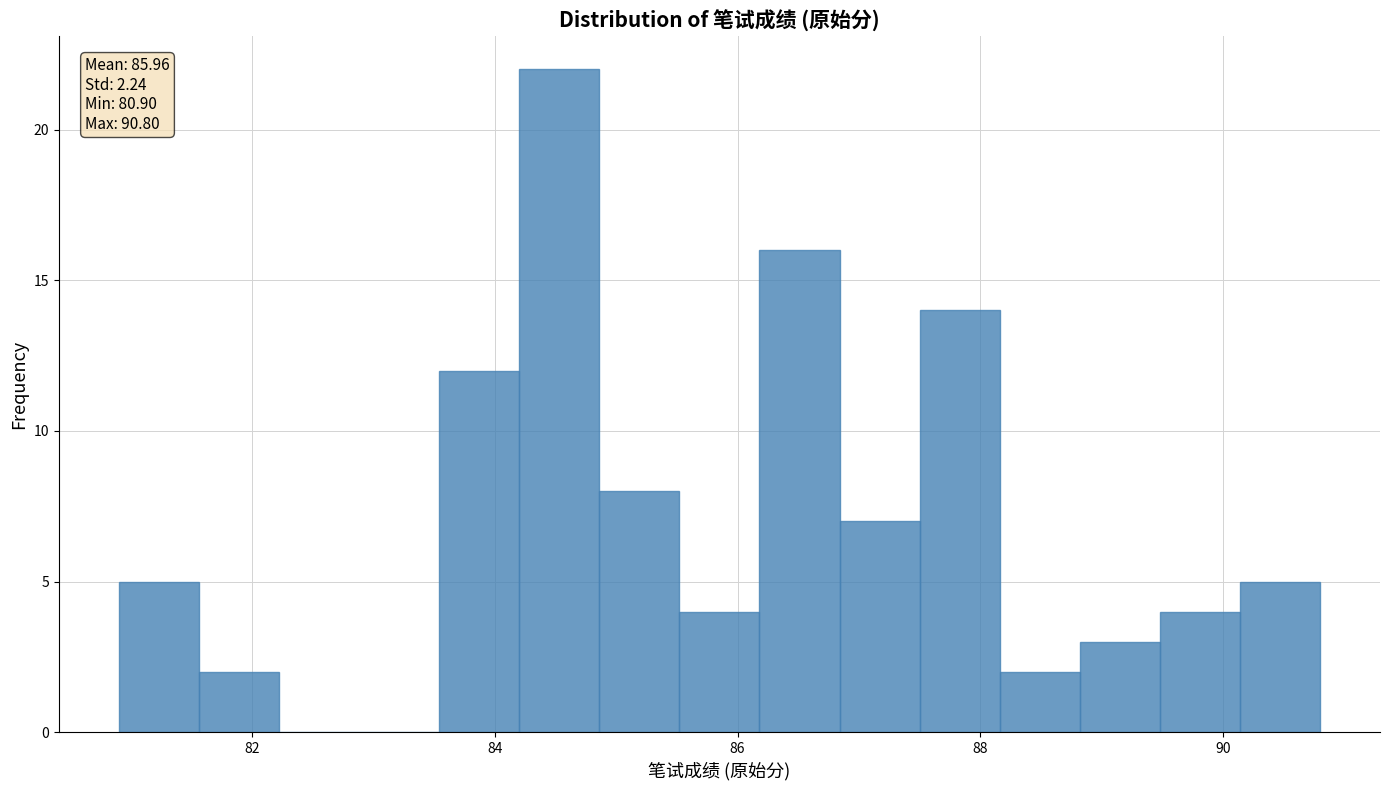

Around what value on the x-axis is the tallest bar? Give the approximate position of its centre, as read against the axis.

84.6